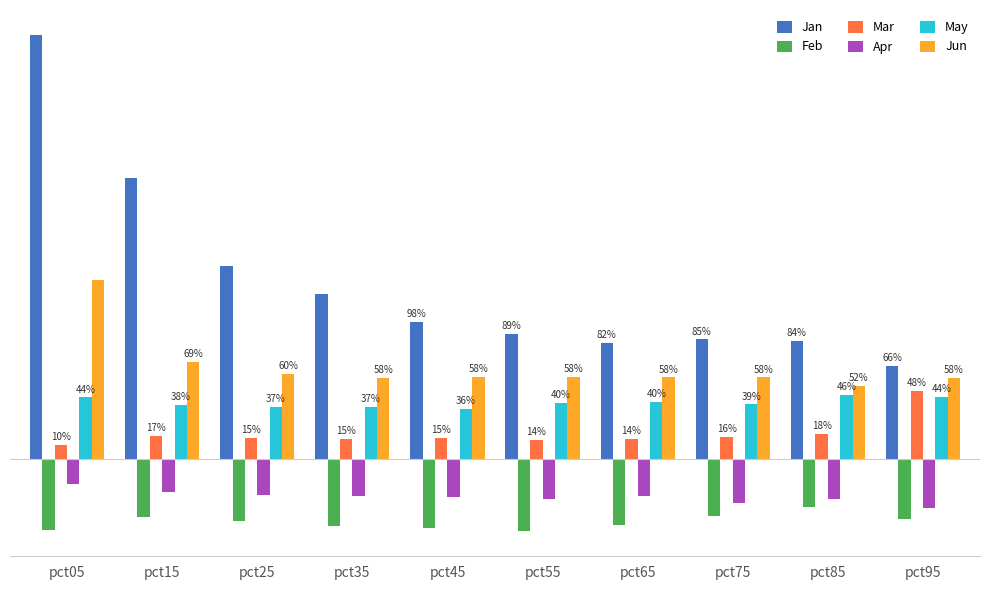

What is the highest value of the Apr series?

-0.2